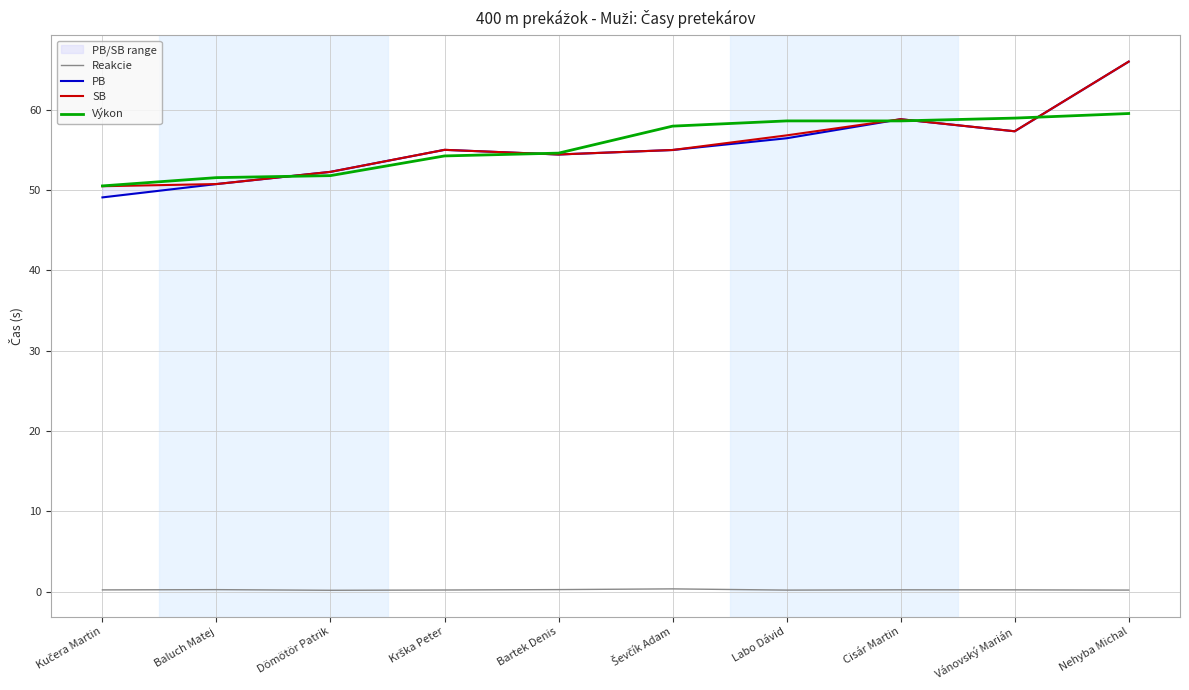

Where is the first local minimum for Reakcie?

Dömötör Patrik